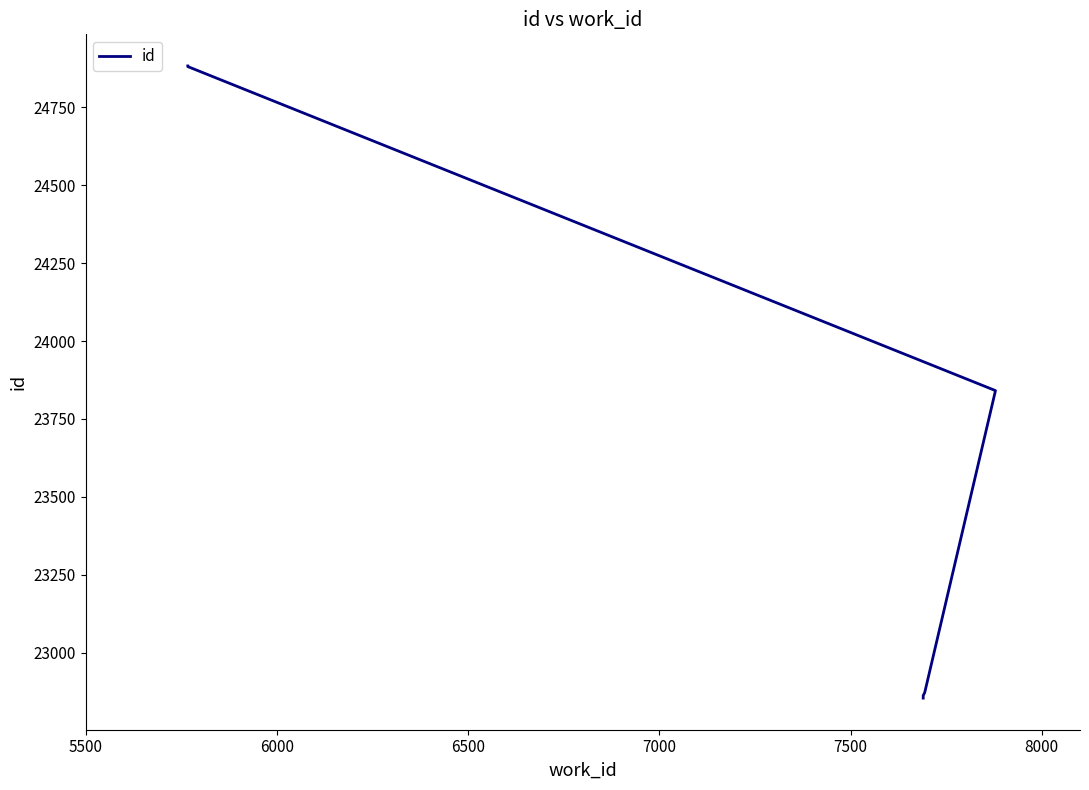

What is the sum of the values at 7000 and 8000?

47753